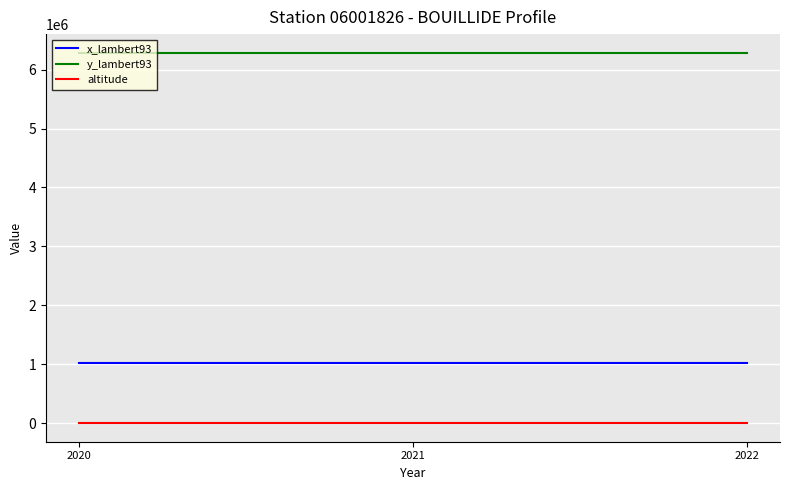

List the series in order of their peak value, lowest first.

altitude, x_lambert93, y_lambert93